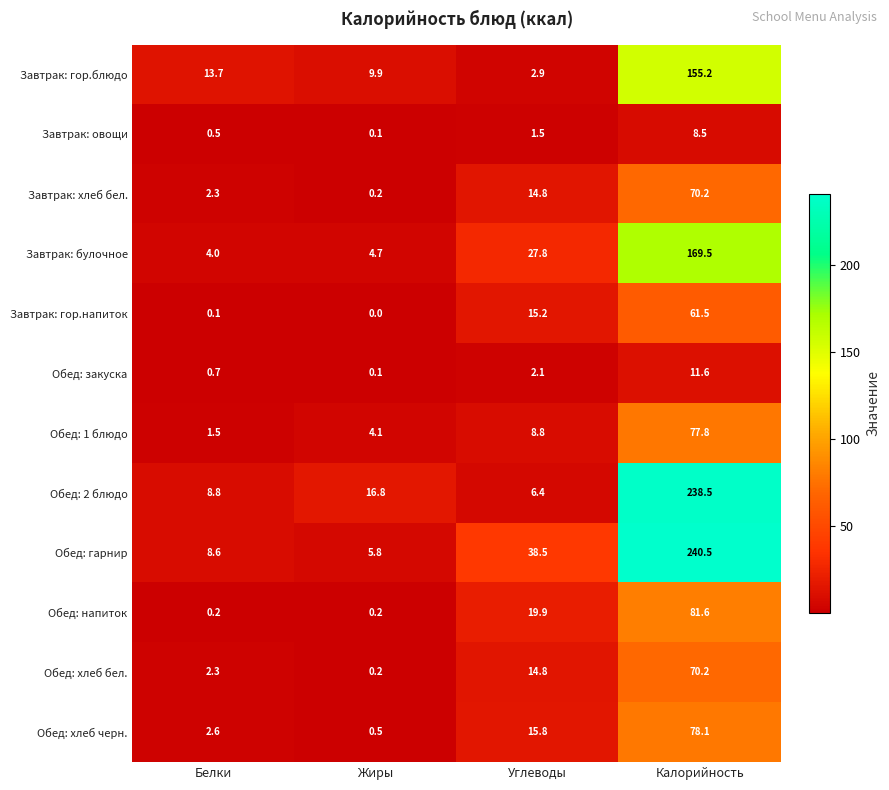

What is the sum of all Обед: напиток values?

101.9